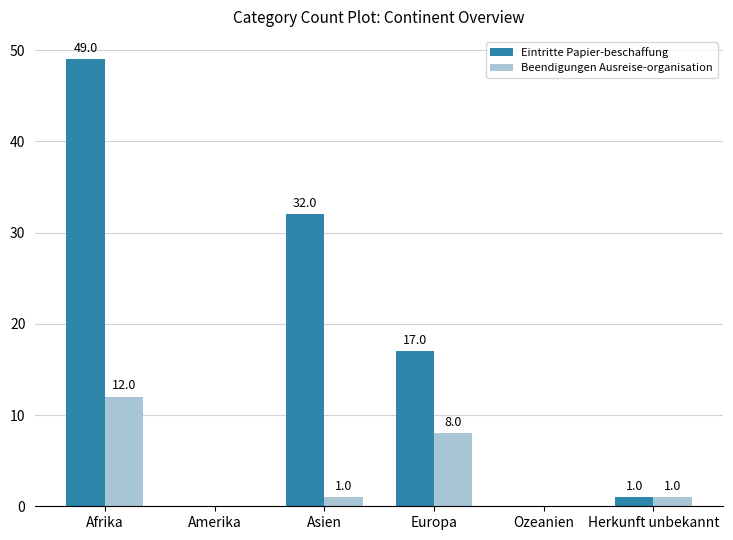

Between Afrika and Europa, which series saw the biggest shift?

Eintritte Papier-beschaffung